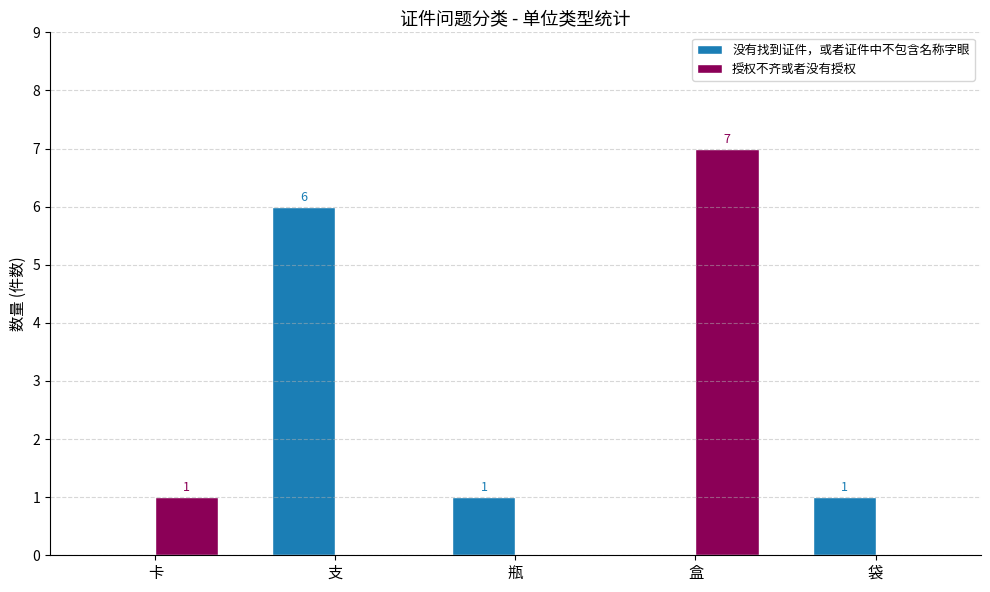

What are all the series names shown in the legend?

没有找到证件，或者证件中不包含名称字眼, 授权不齐或者没有授权